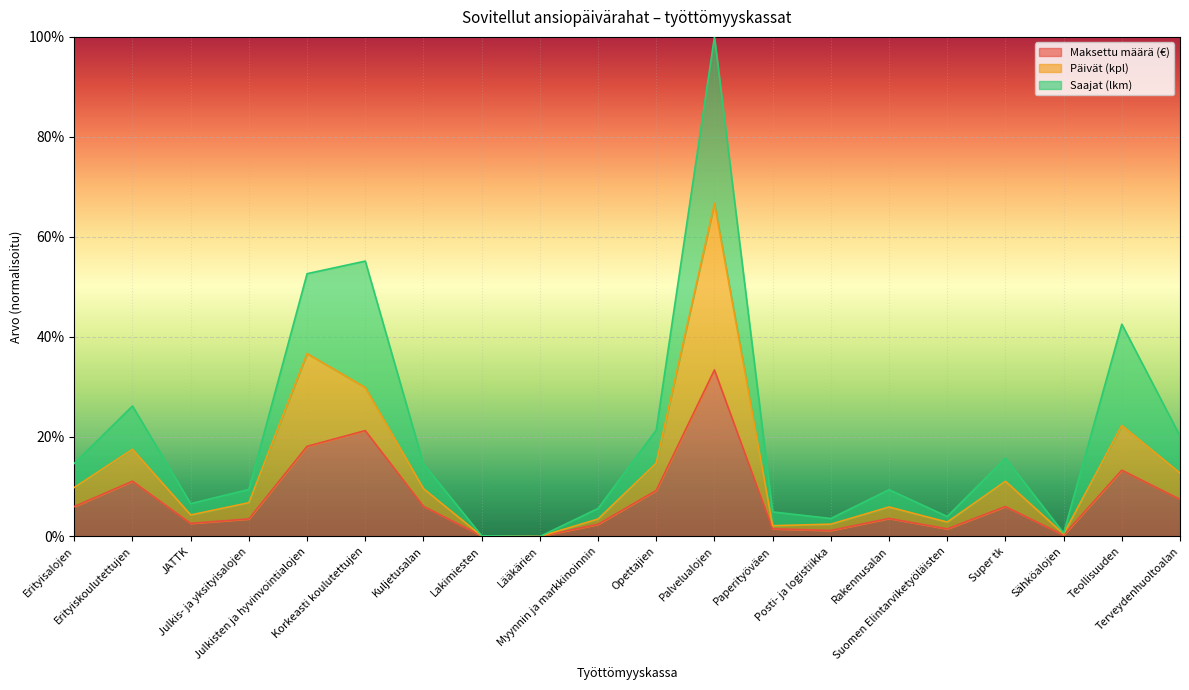

Does the chart display data point markers on the line(s)?

No